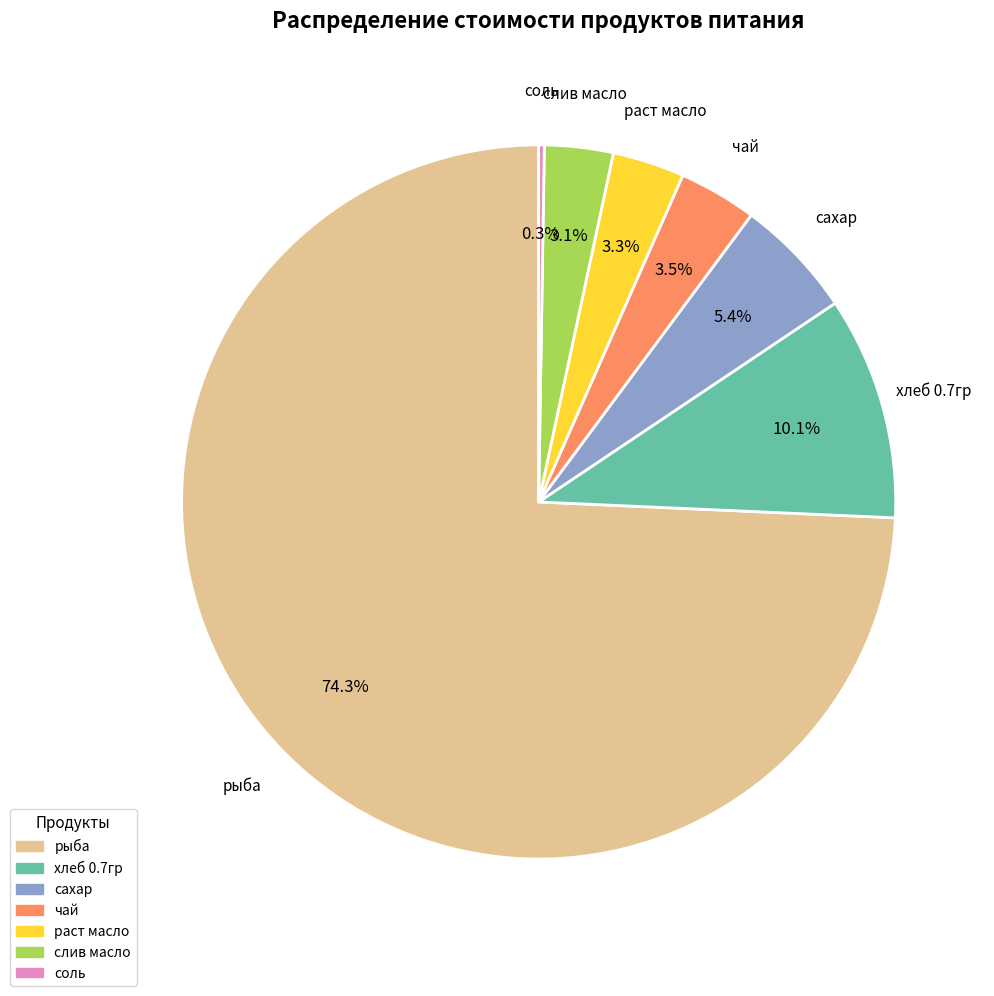

Does any single category account for the majority?

Yes